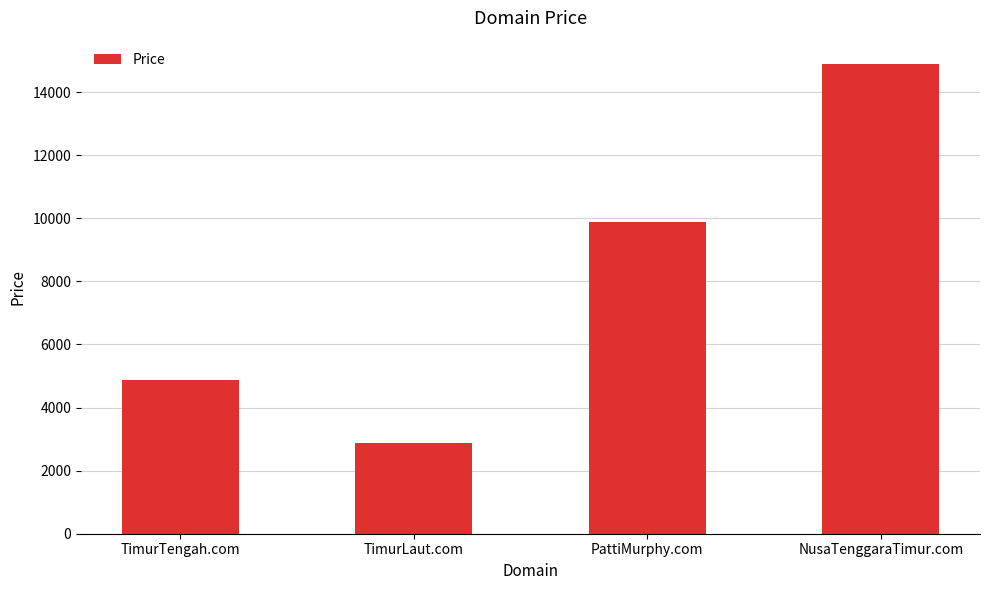

List the labels in order of value, smallest first.

TimurLaut.com, TimurTengah.com, PattiMurphy.com, NusaTenggaraTimur.com